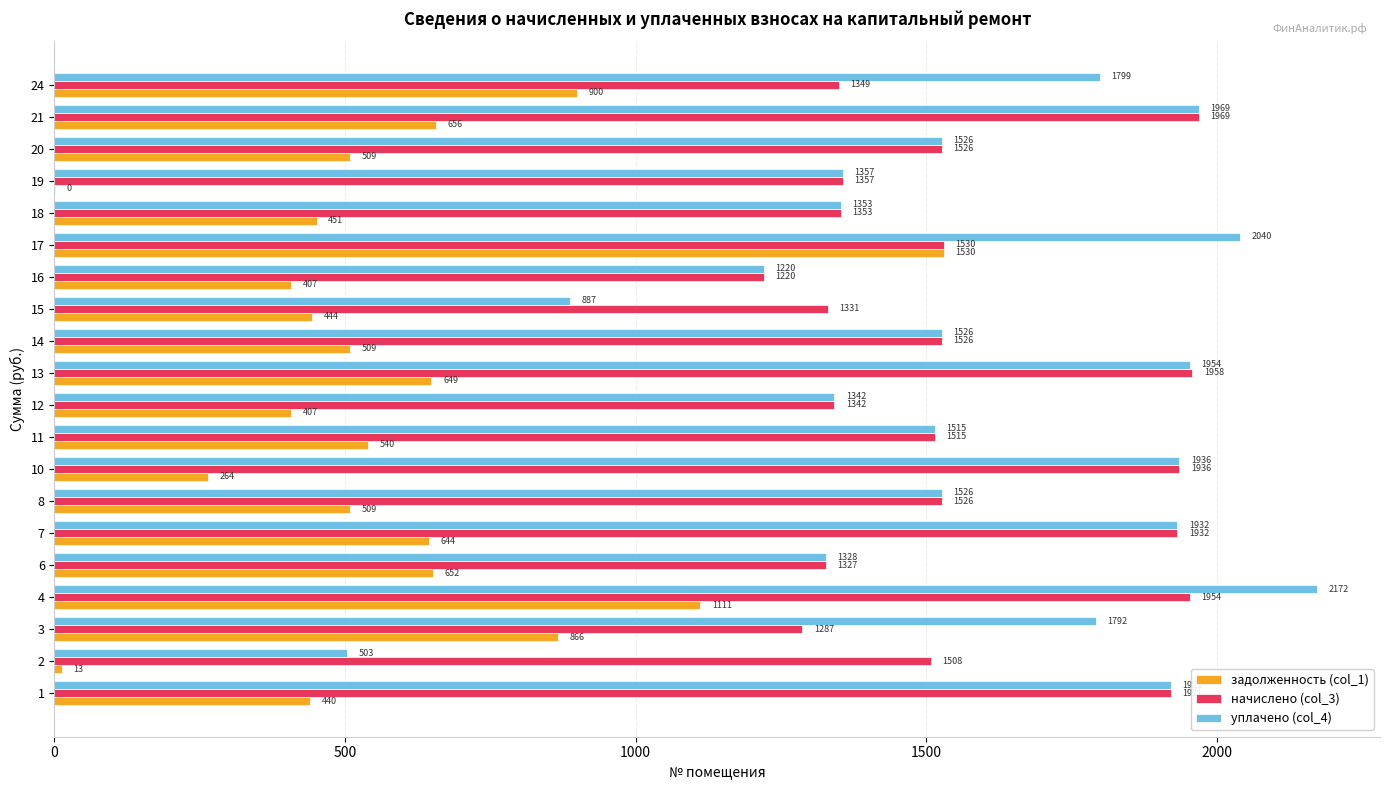

Which series has the largest total across all categories?

уплачено (col_4)